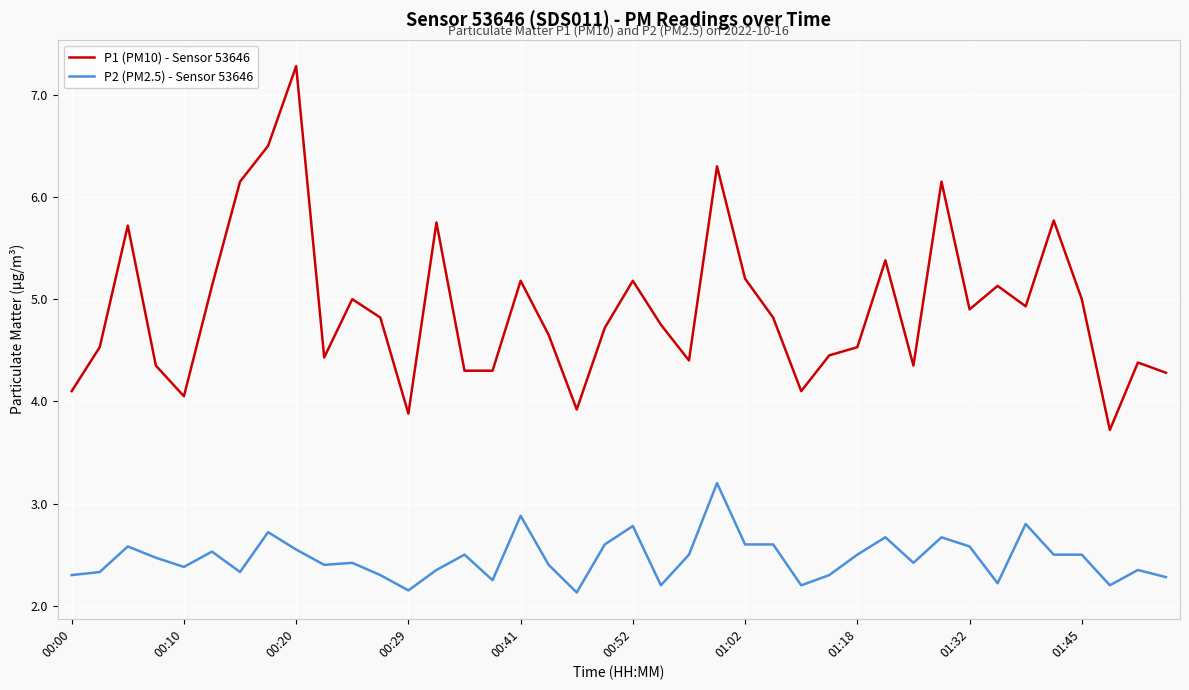

Which series has the largest range (max minus min)?

P1 (PM10) - Sensor 53646